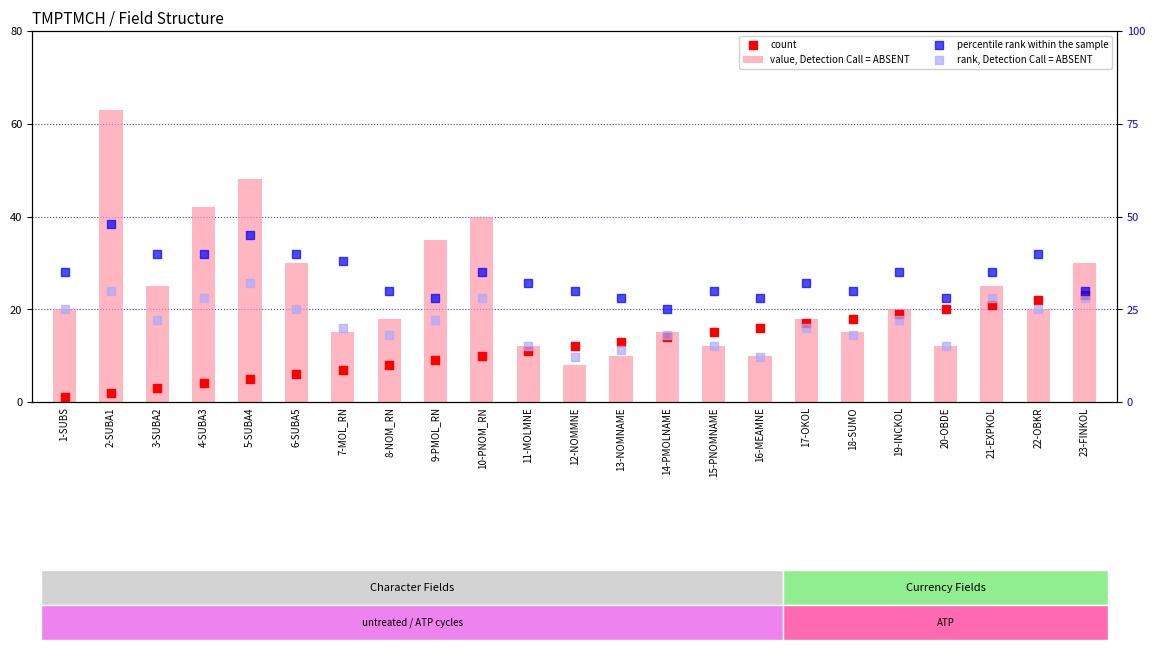

Which series has the widest spread of Y values?

value, Detection Call = ABSENT